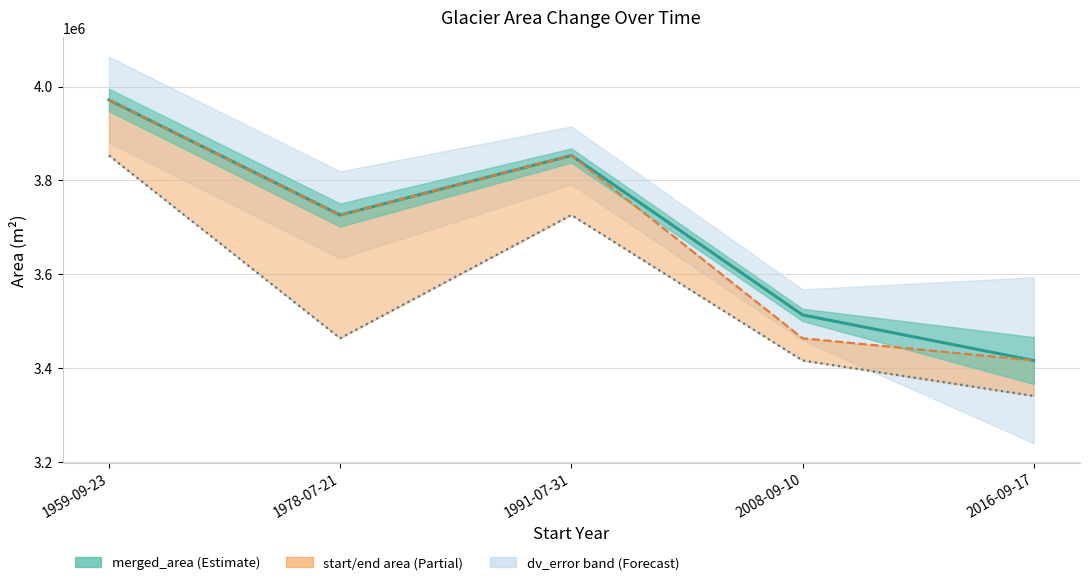

Between 1978-07-21 and 1991-07-31, which series saw the biggest shift?

end_area